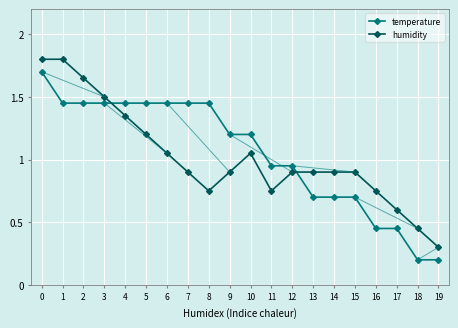

What is the average value of the humidity series?

1.0